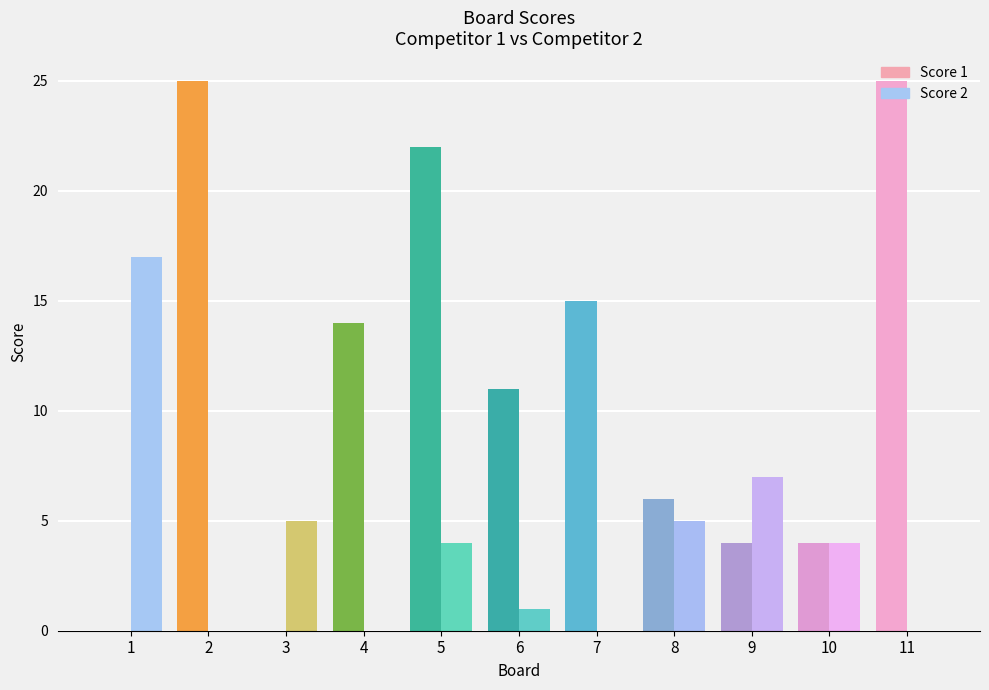

How many data points does each series have?

11